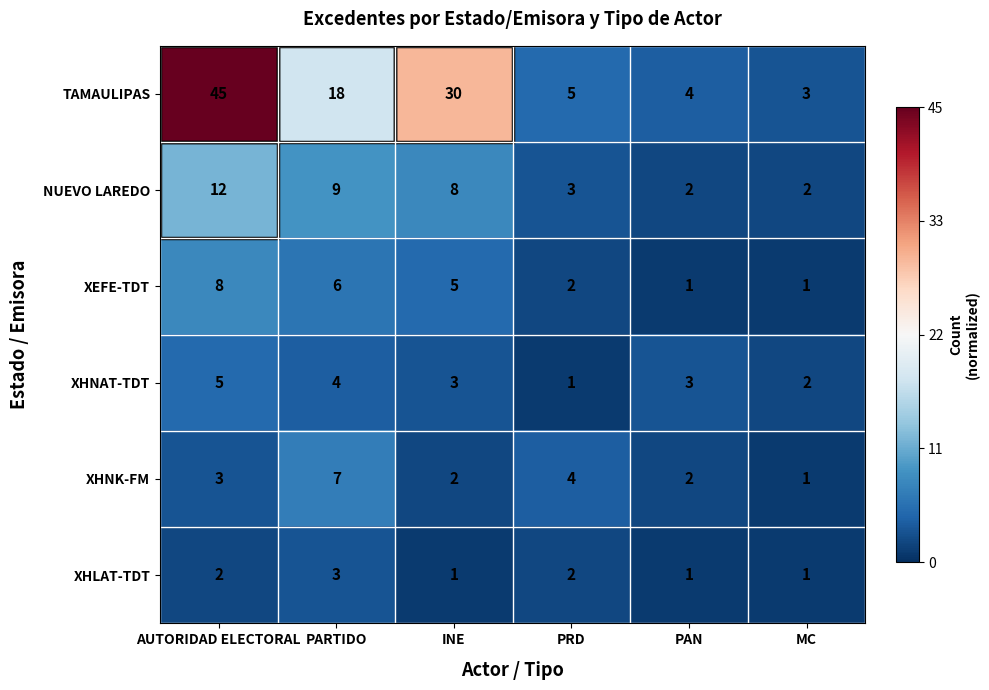

Which series has the largest range (max minus min)?

TAMAULIPAS